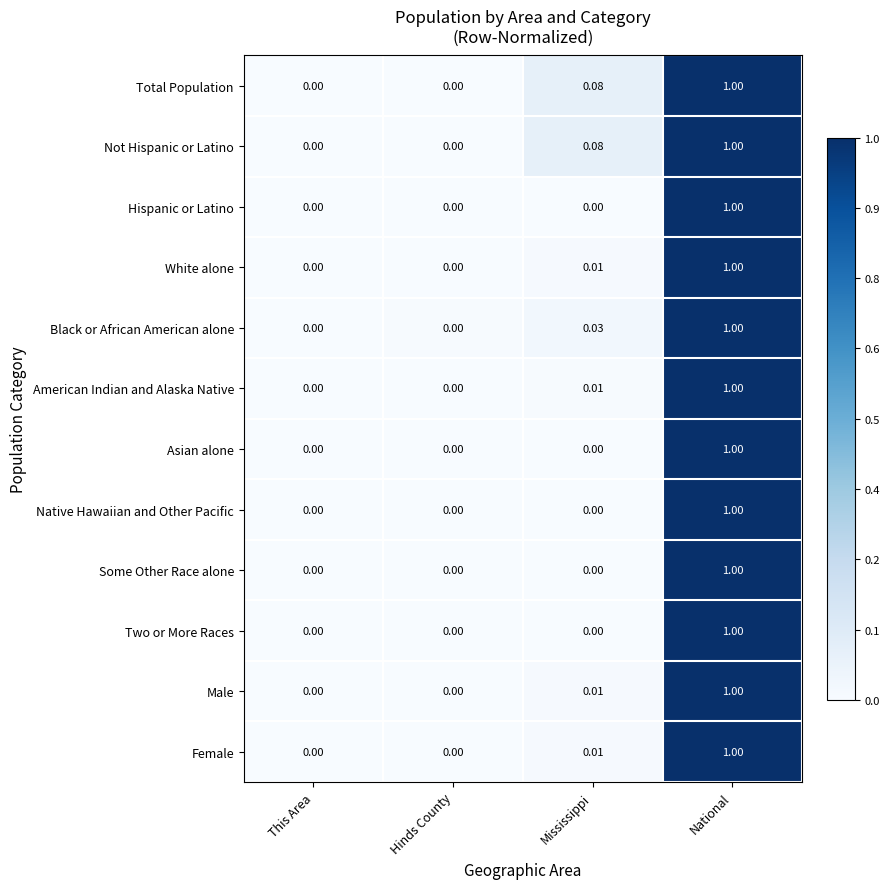

Which label corresponds to the largest value in the chart?

National